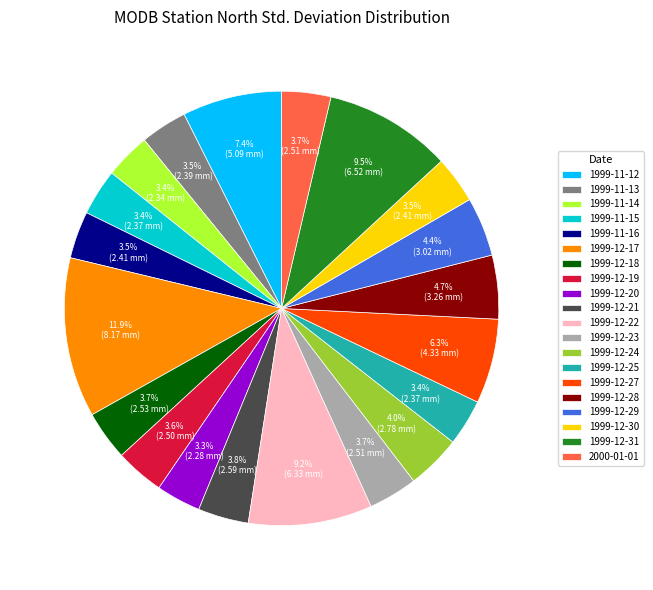

To the nearest percent, what percentage of the pie is 1999-12-29?

4%